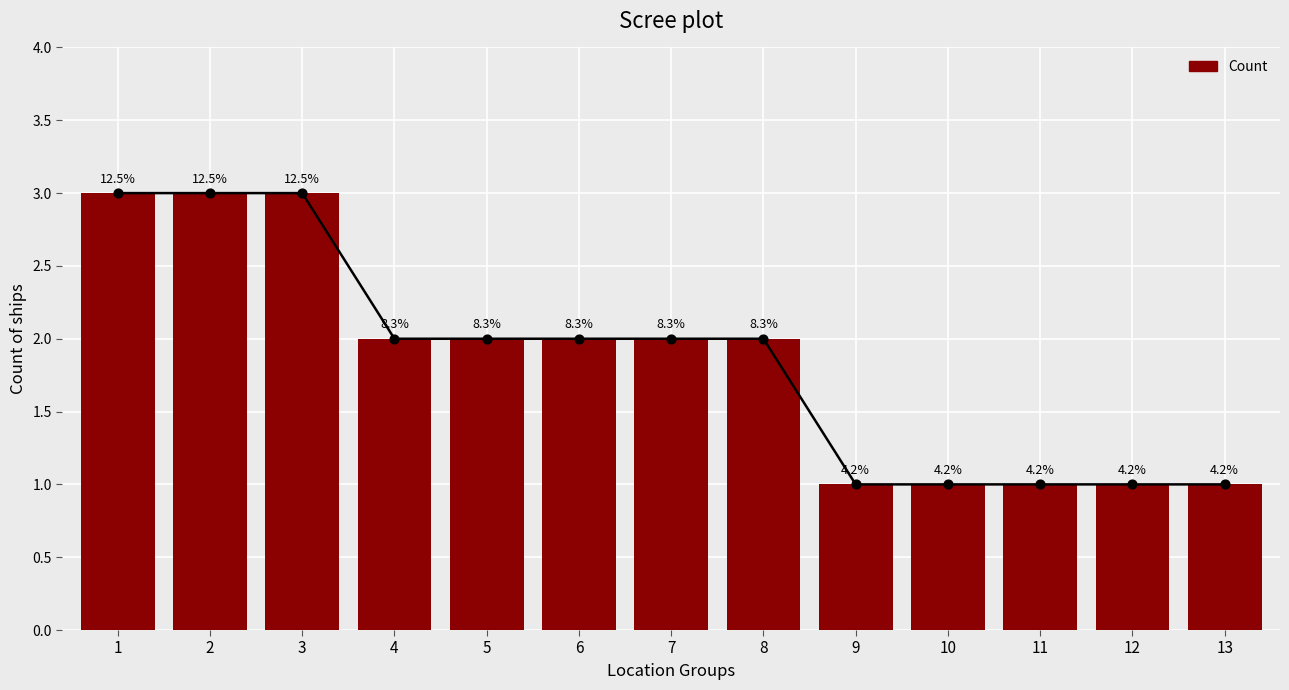

Between 2 and 8, which is larger?

2